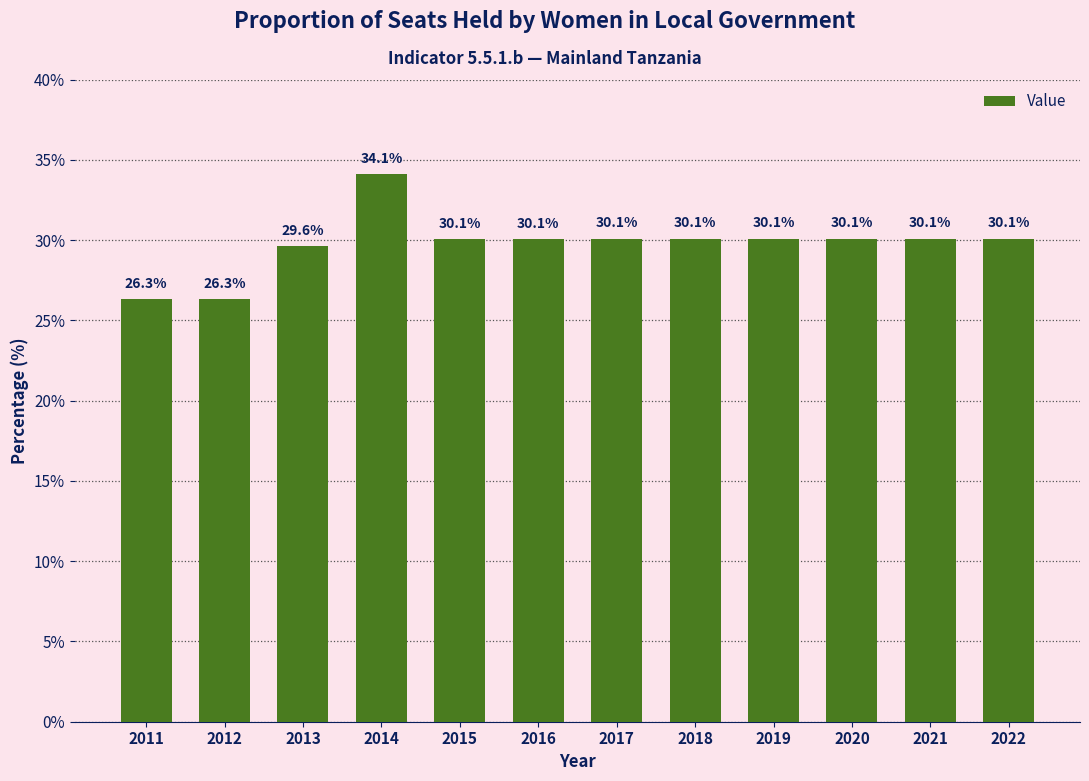

What is the value of the 2nd bar from the left?

26.3